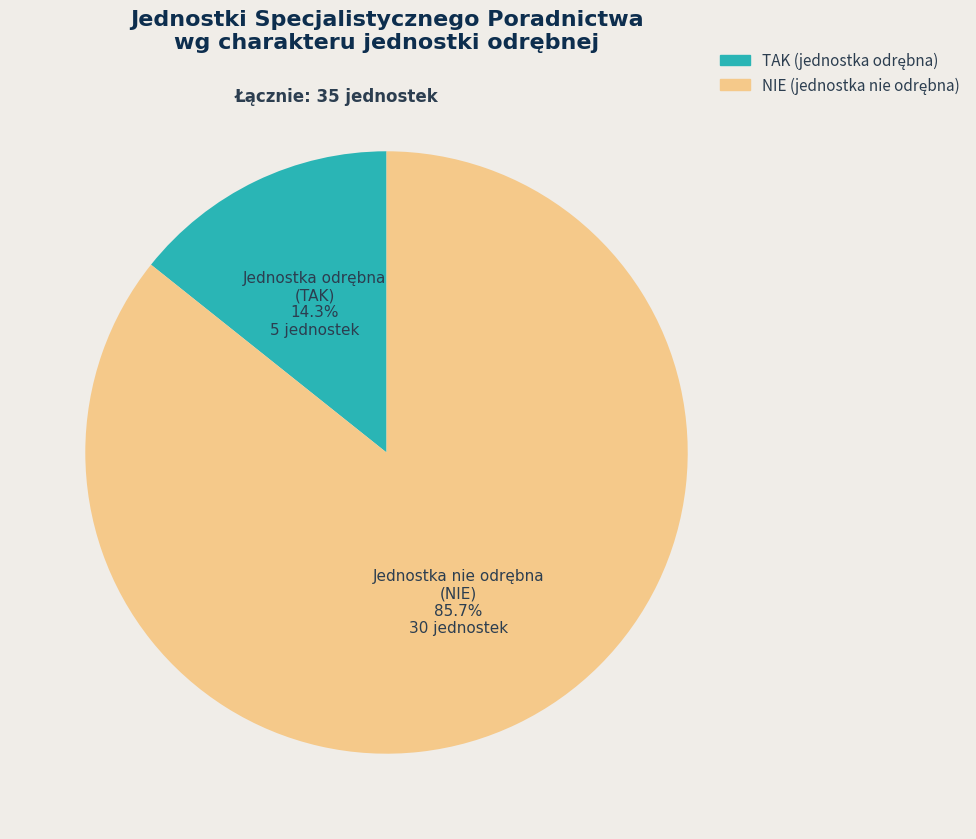

To the nearest percent, what percentage of the pie is NIE?

86%